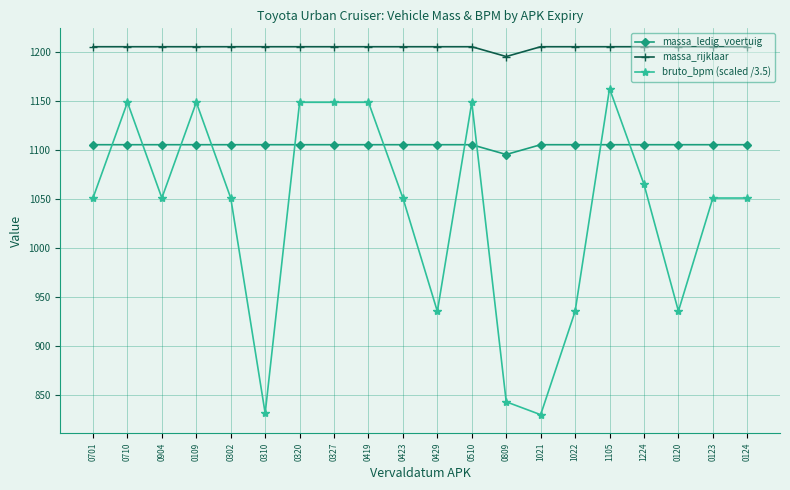

What is the spread (max minus min) of values at 0320?

100.0